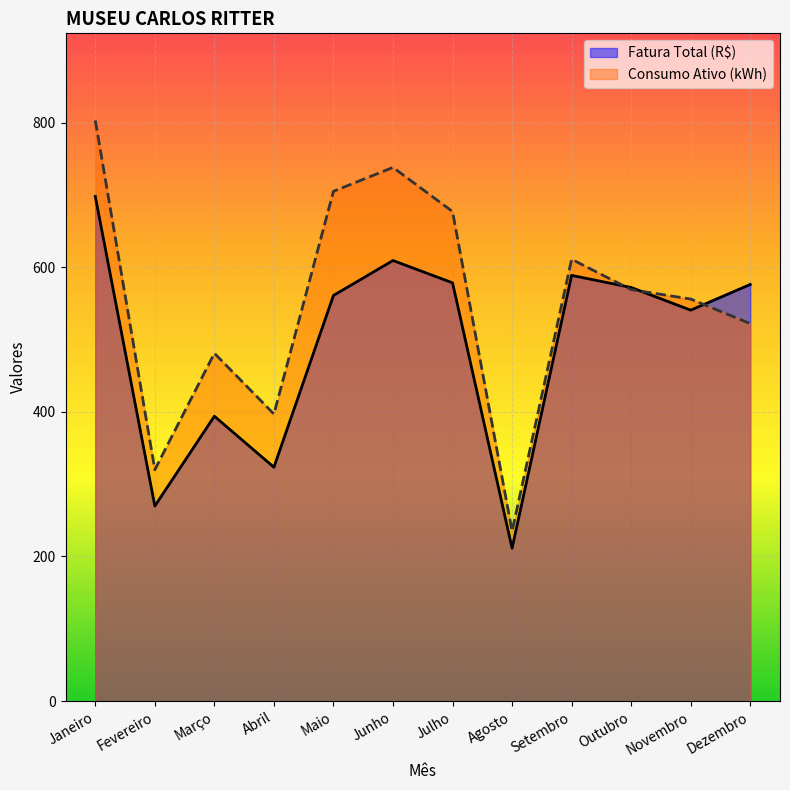

Between which two adjacent categories do Fatura Total (R$) and Consumo Ativo (kWh) first intersect?

Setembro and Outubro